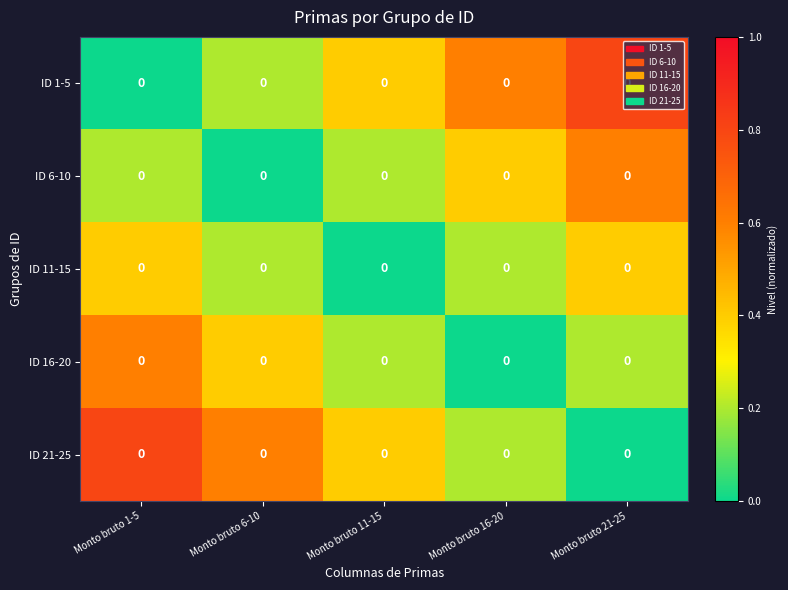

What is the difference between the maximum and minimum values in the ID 1-5 series?

0.8